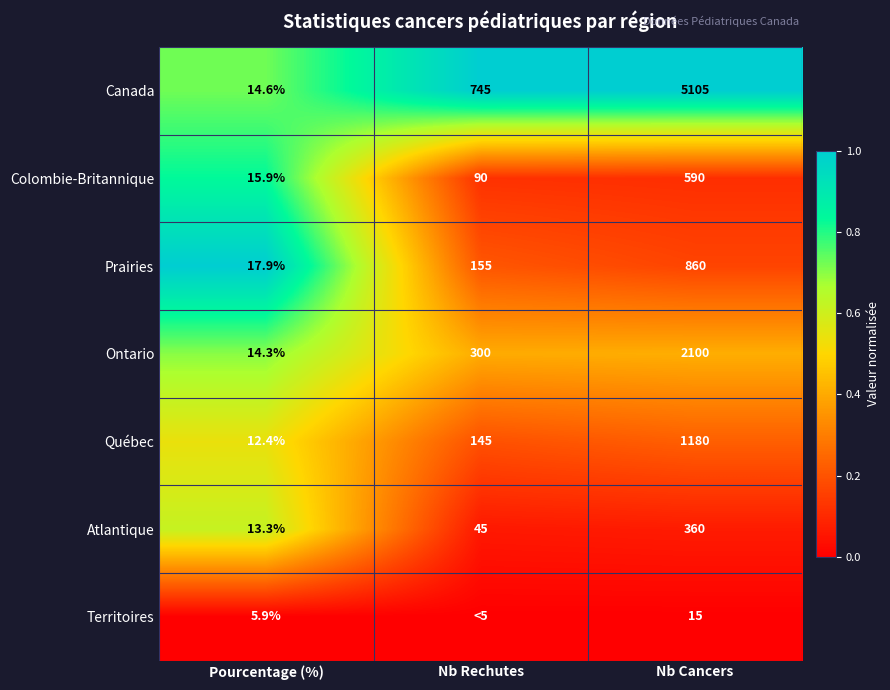

Count the number of data series in this chart.

7